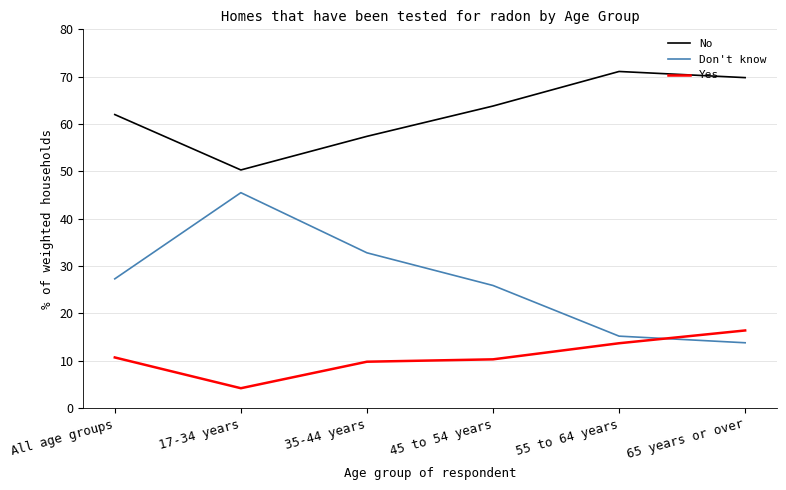

True or false: Yes has more than 2 interior local peaks.

False